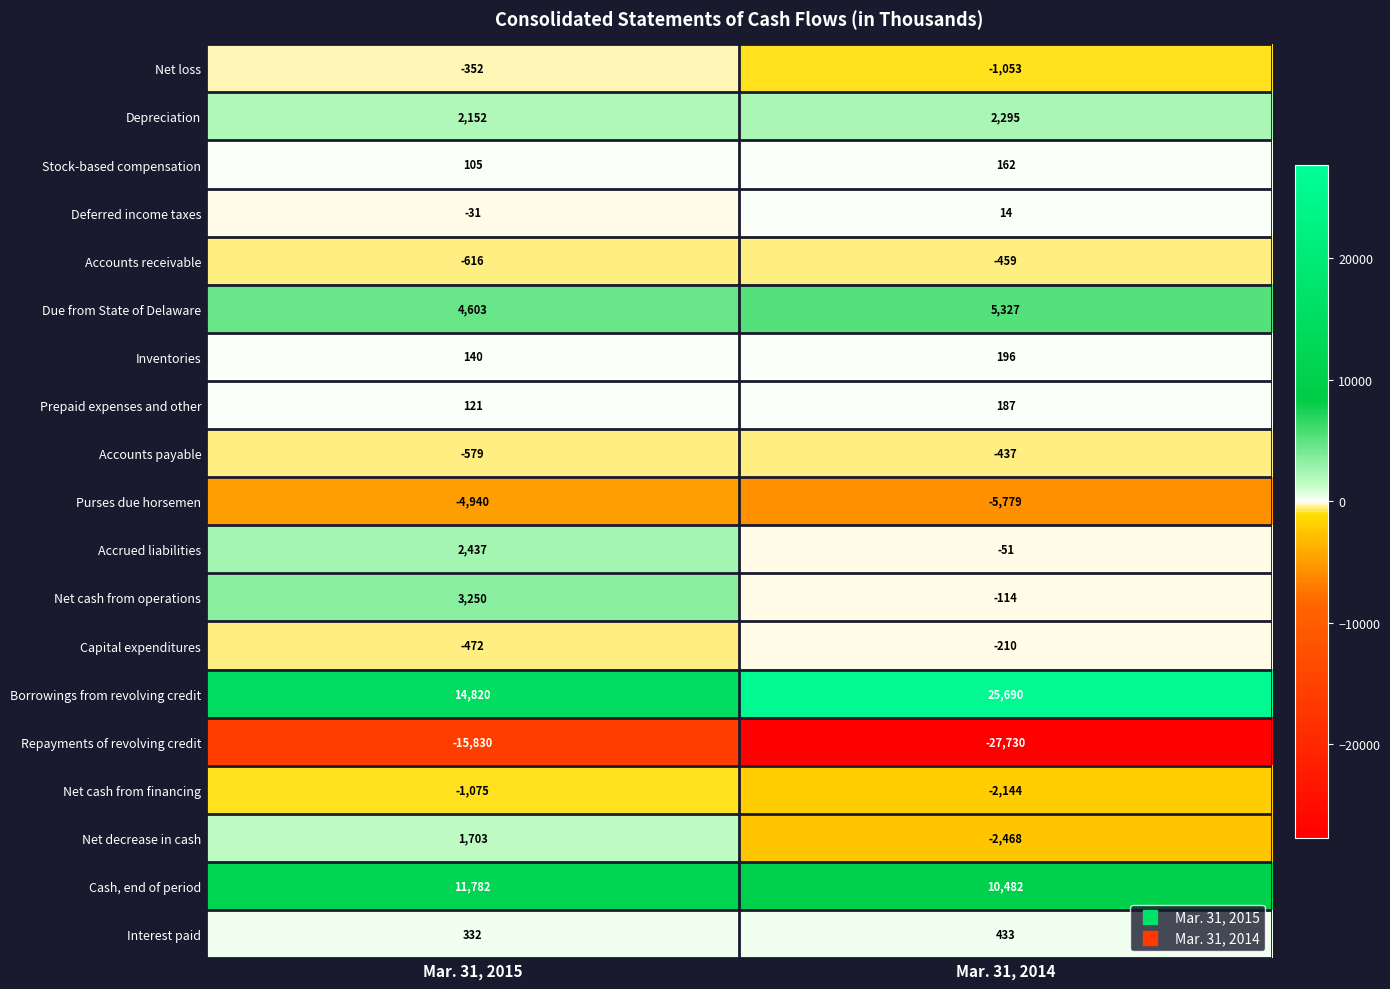

What is the approximate value of Stock-based compensation at Mar. 31, 2015?

105